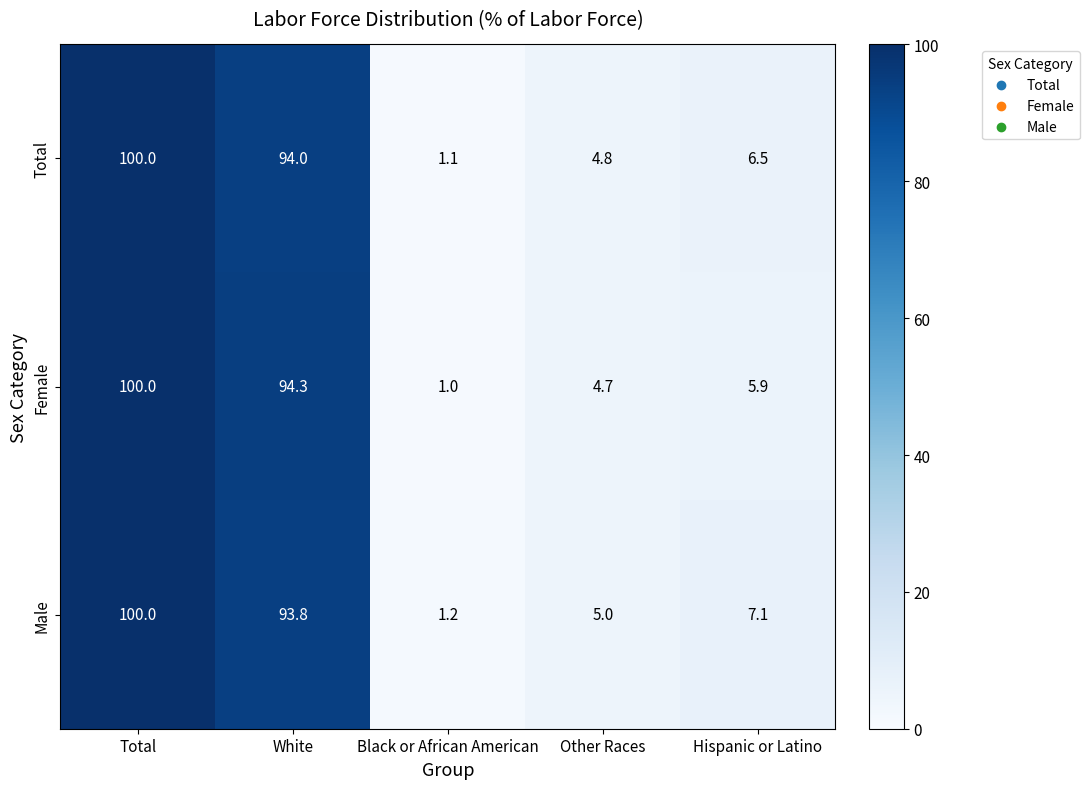

What is the difference between the Total values at Hispanic or Latino and Total?

93.5